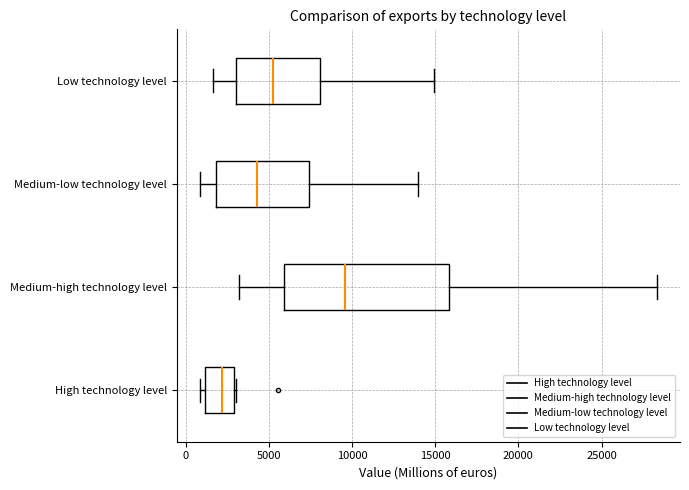

Reading bottom to top, transcribe this box plot: for each box, give where its median line is, the range the box spans, and where its two whiskers end, as read against the x-axis. The values are not printed on the chart, so give them approximately, as read against the axis.

High technology level: median 2000, box 1000 to 3000, whiskers 1000 (just left of the box's left edge) to 3000
Medium-high technology level: median 9500, box 6000 to 16000, whiskers 3000 to 28500
Medium-low technology level: median 4500, box 2000 to 7500, whiskers 1000 to 14000
Low technology level: median 5500, box 3000 to 8000, whiskers 1500 to 15000